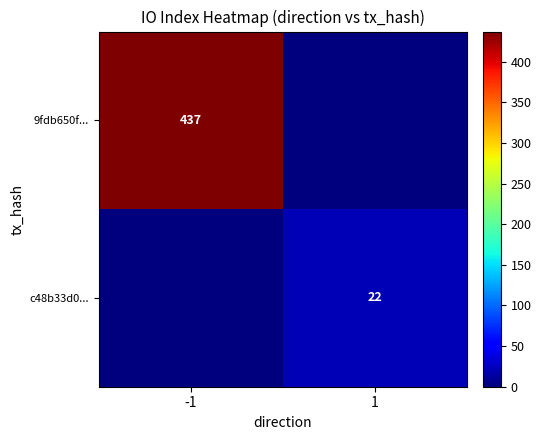

Is the value of c48b33d0... at 1 greater than the value of 9fdb650f... at -1?

No